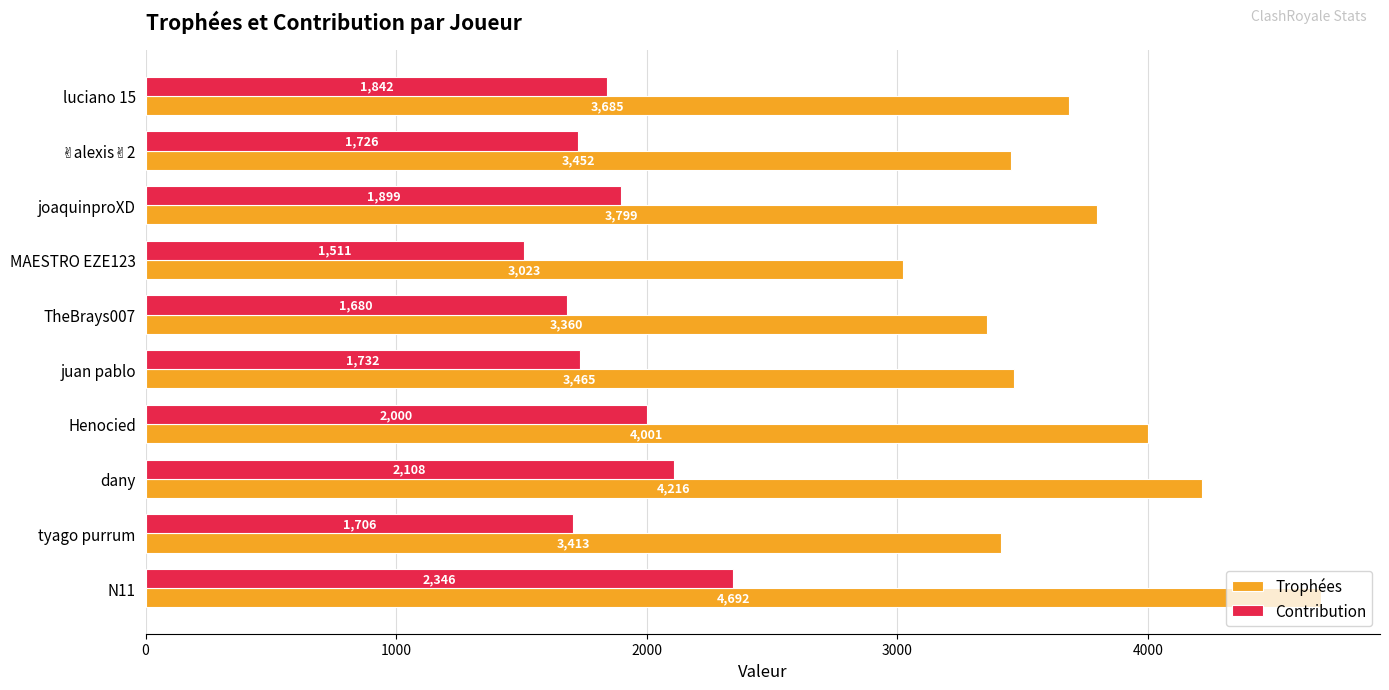

Which series has the largest range (max minus min)?

Trophées